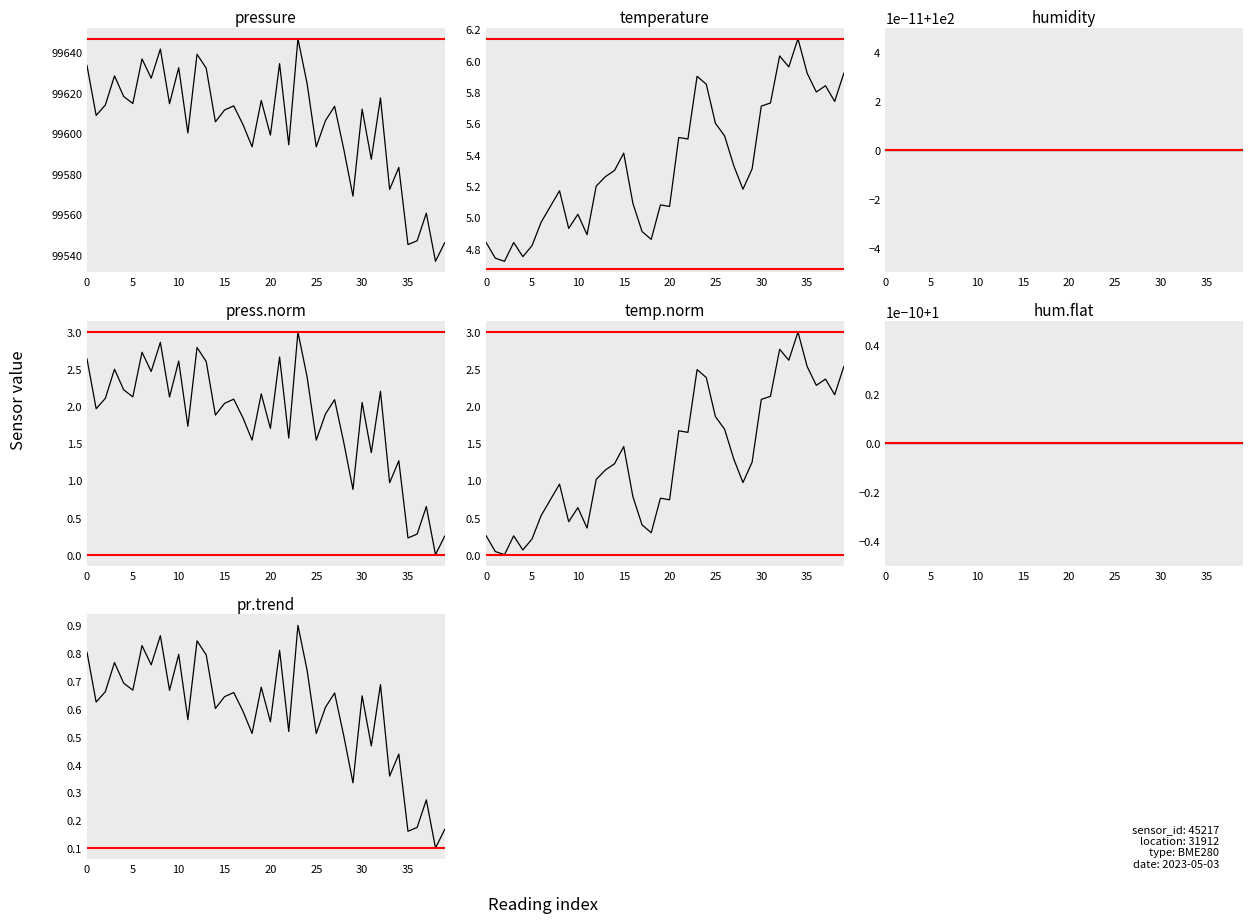

Between 30 and 34, which series saw the biggest shift?

pressure